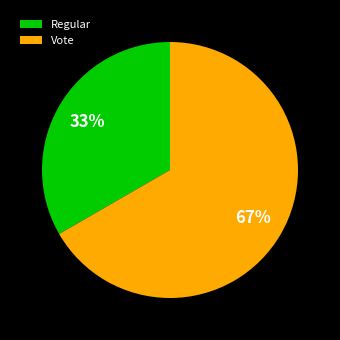

Between Vote and Regular, which is larger?

Vote